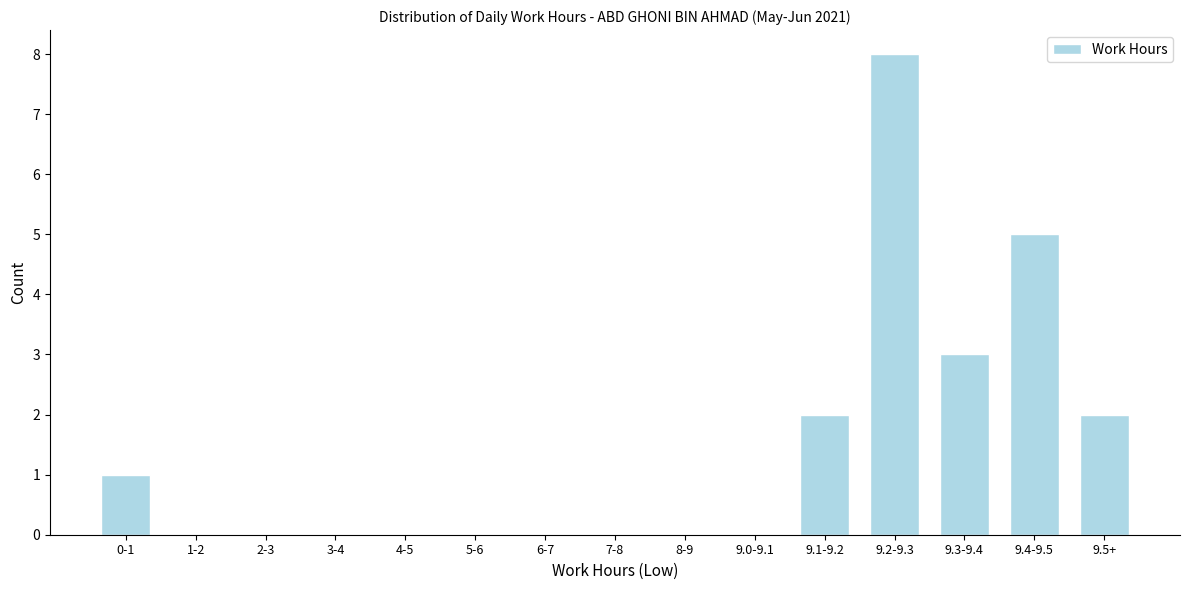

Reading left to right, what are all the values shown in this chart?

0-1=1	1-2=0	2-3=0	3-4=0	4-5=0	5-6=0	6-7=0	7-8=0	8-9=0	9.0-9.1=0	9.1-9.2=2	9.2-9.3=8	9.3-9.4=3	9.4-9.5=5	9.5+=2